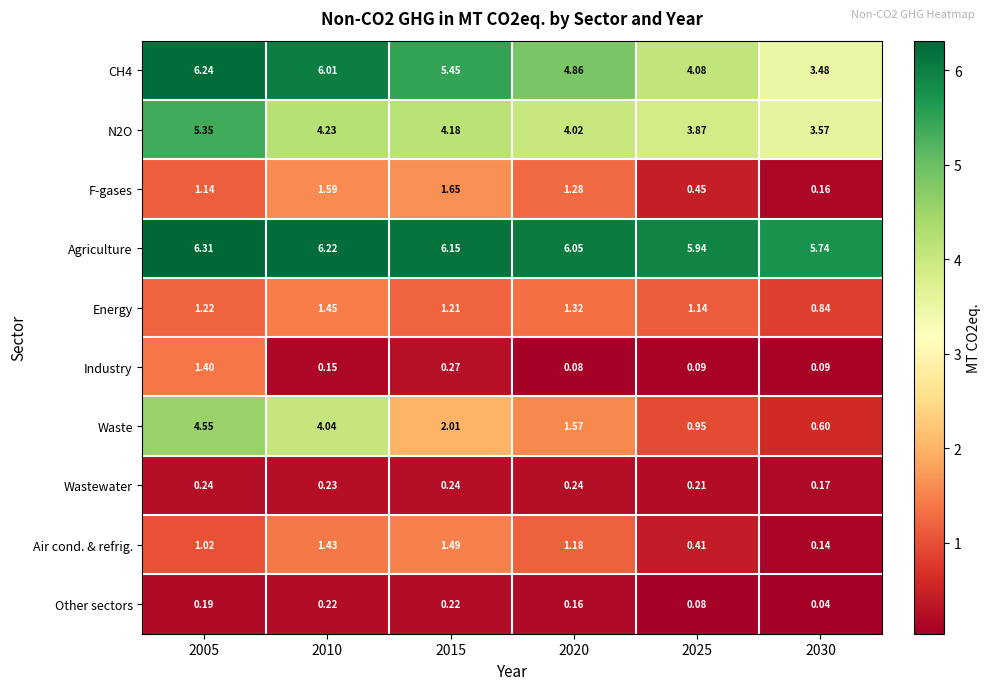

Which series has the widest spread of values?

Waste